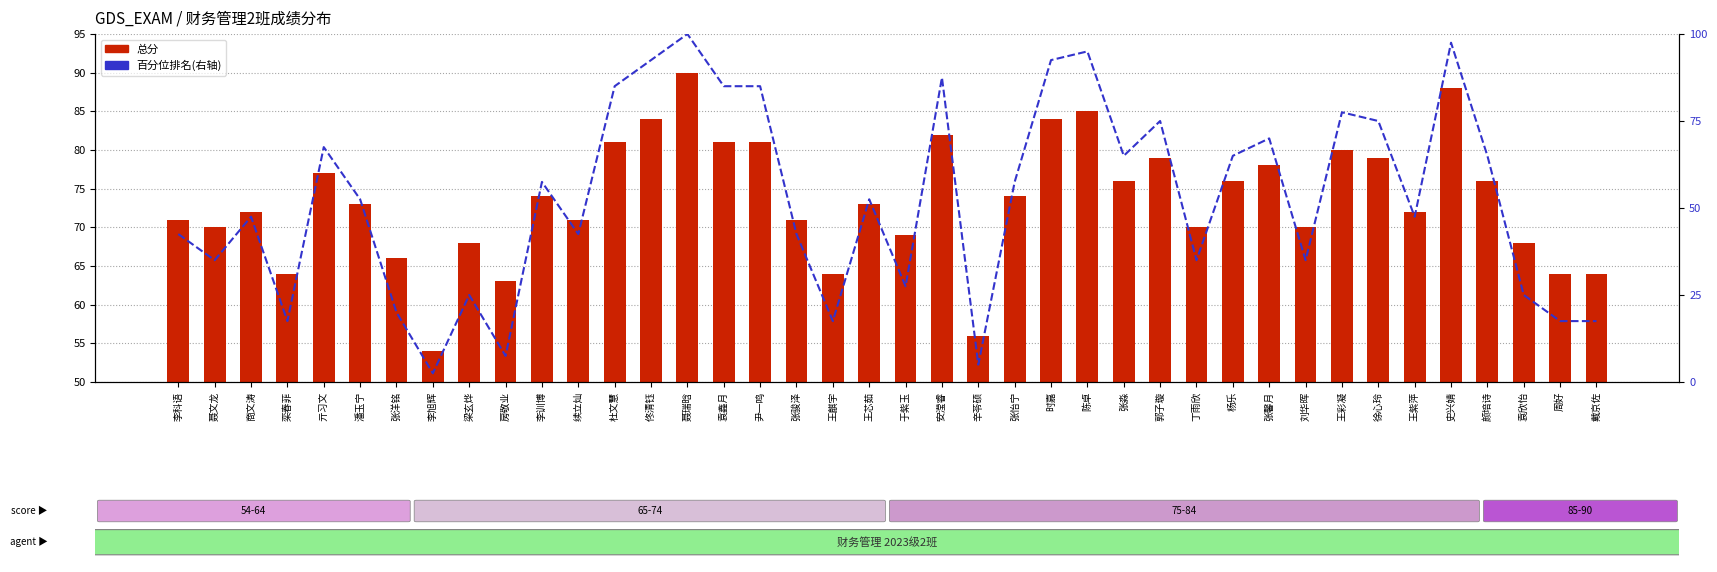

The 总分 series shows 47.7 at 潘玉宁. True or false?

False